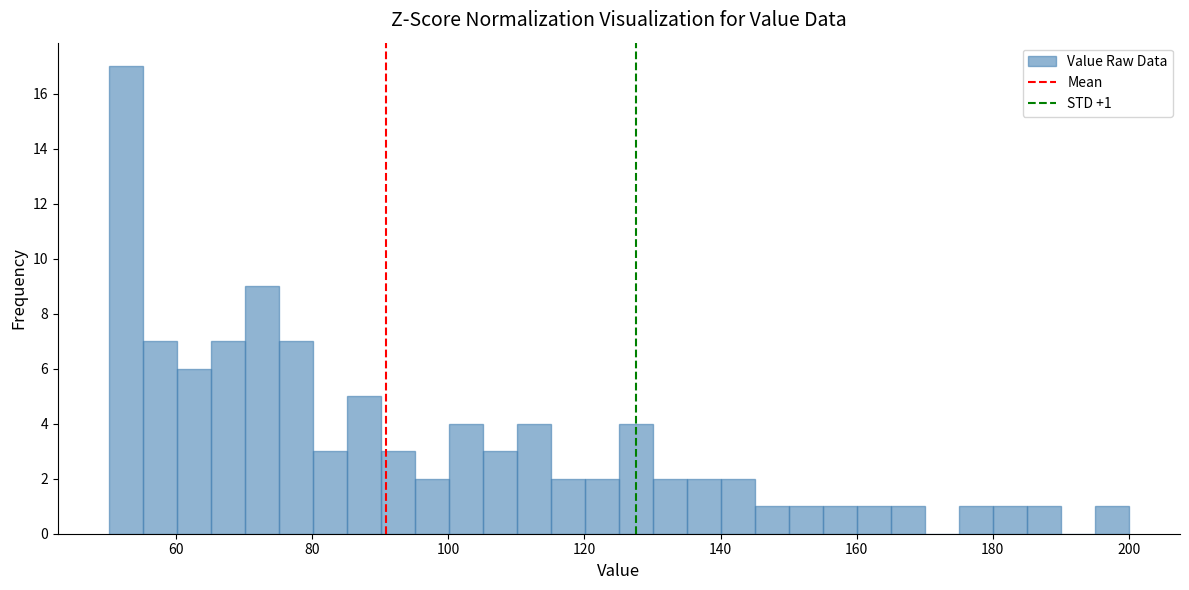

Read against the x-axis, roughly where is the centre of the tallest bar?

52